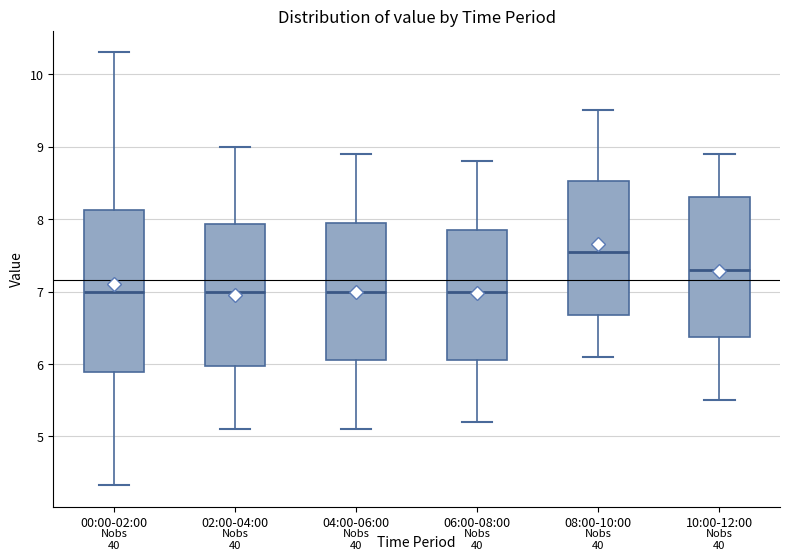

Which box is the tallest, from its lower edge to its upper edge?

00:00-02:00